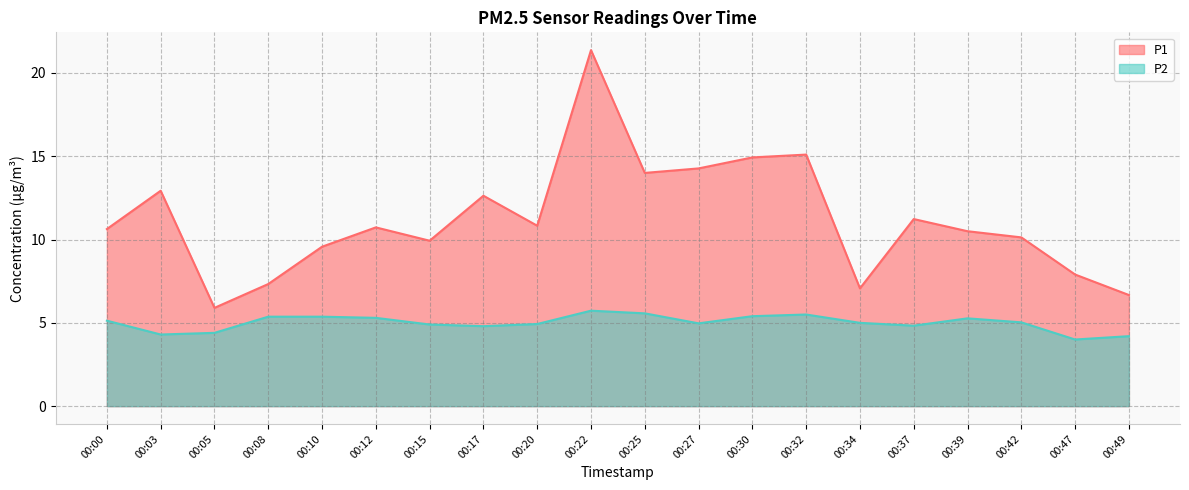

What is the maximum value for P2?

5.7